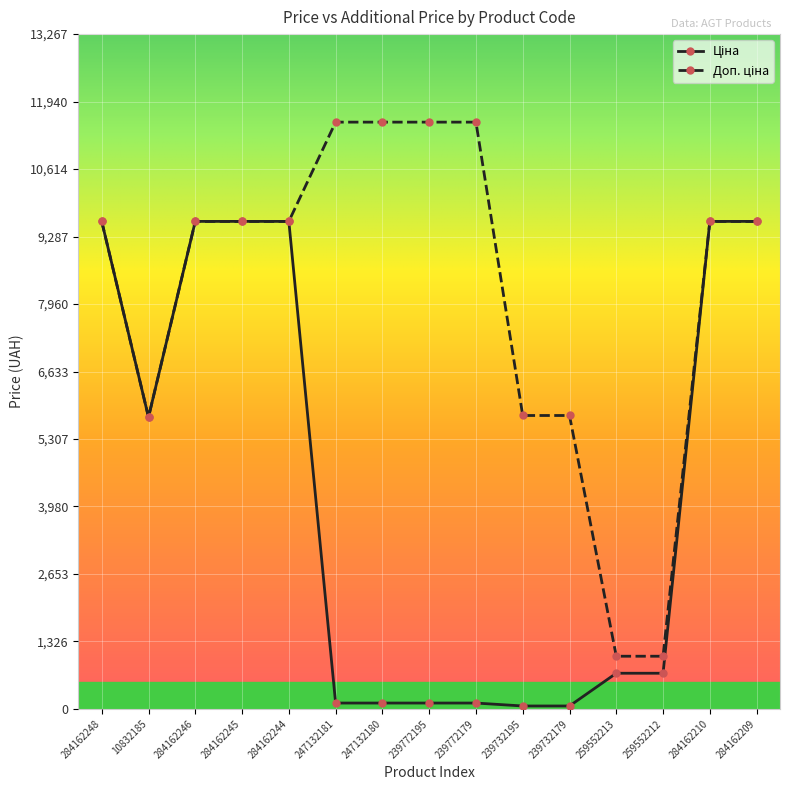

What is the total value across all series at 259552213?

1737.4